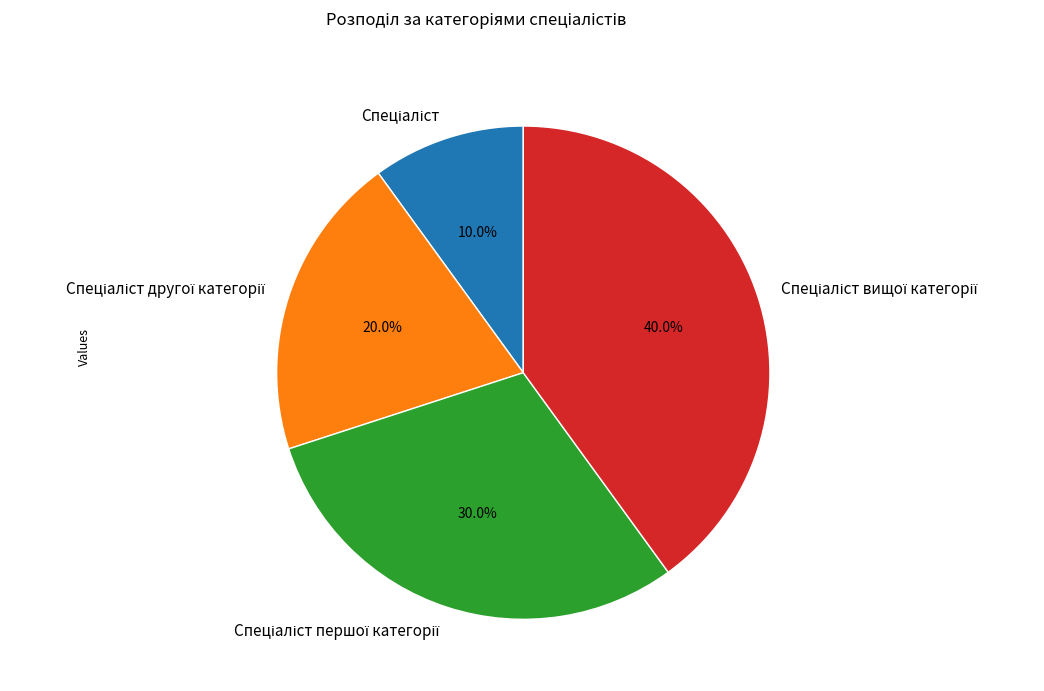

Does any single category account for the majority?

No